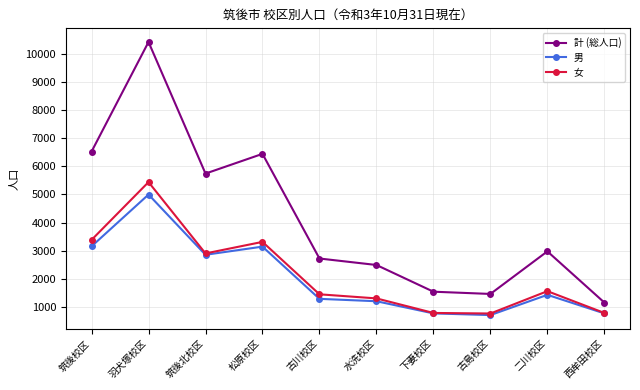

Which label corresponds to the largest value in the chart?

羽犬塚校区